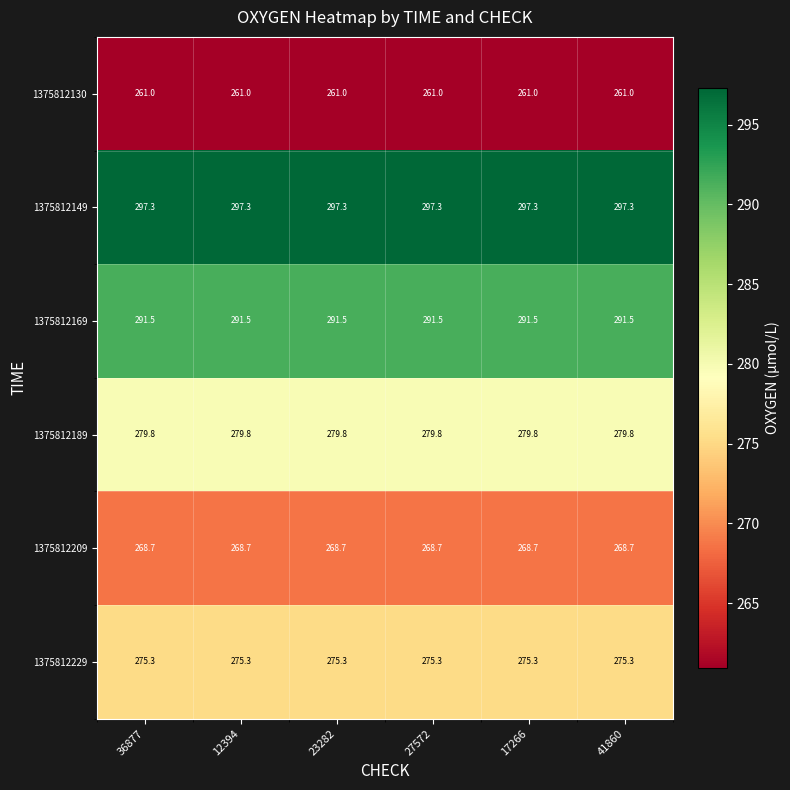

What is the minimum value shown in the chart?

261.0